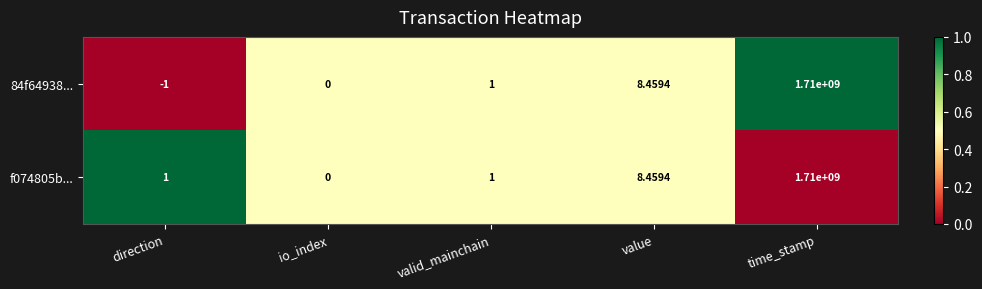

What is the total value across all series at value?

16.9